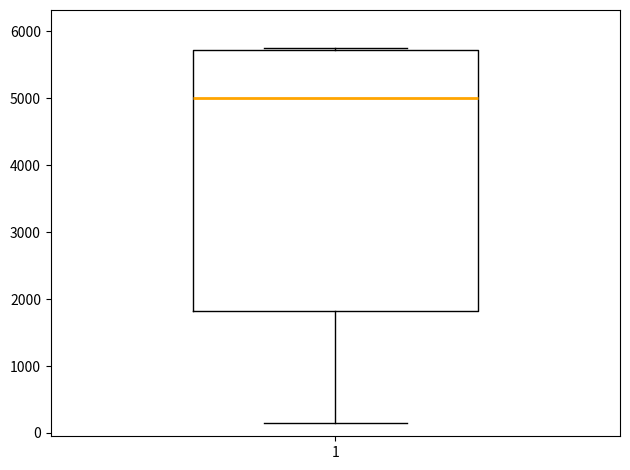

Read this box plot against the y-axis: the position of the median line, the range covered by the box, and the ends of both whiskers. The values are not printed on the chart, so give them approximately, as read against the axis.

median 5000, box 1800 to 5700, whiskers 100 to 5700